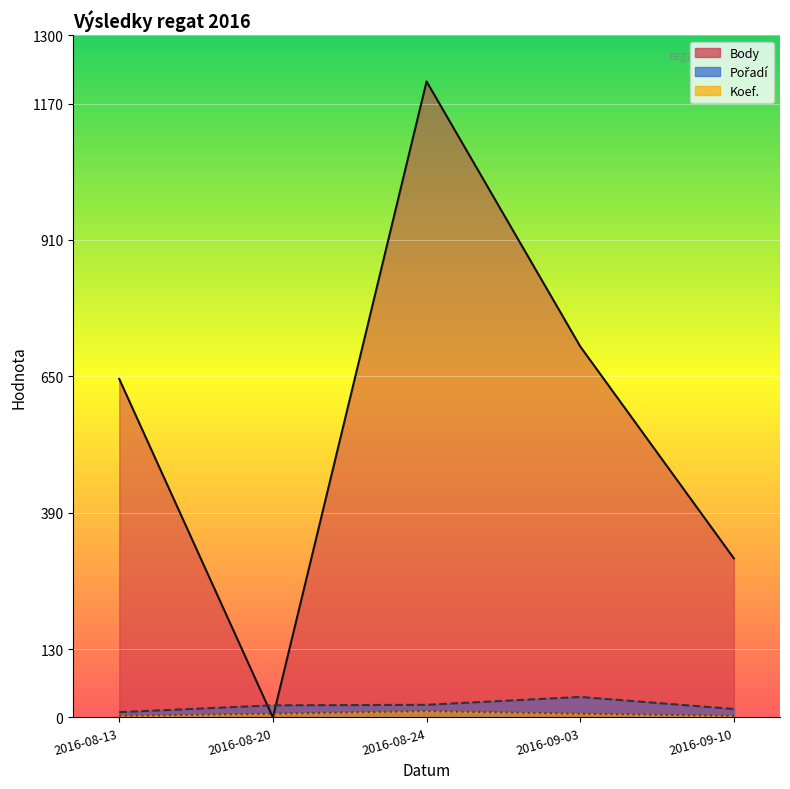

What is the sum of the Body values at 2016-08-20 and 2016-08-13?

645